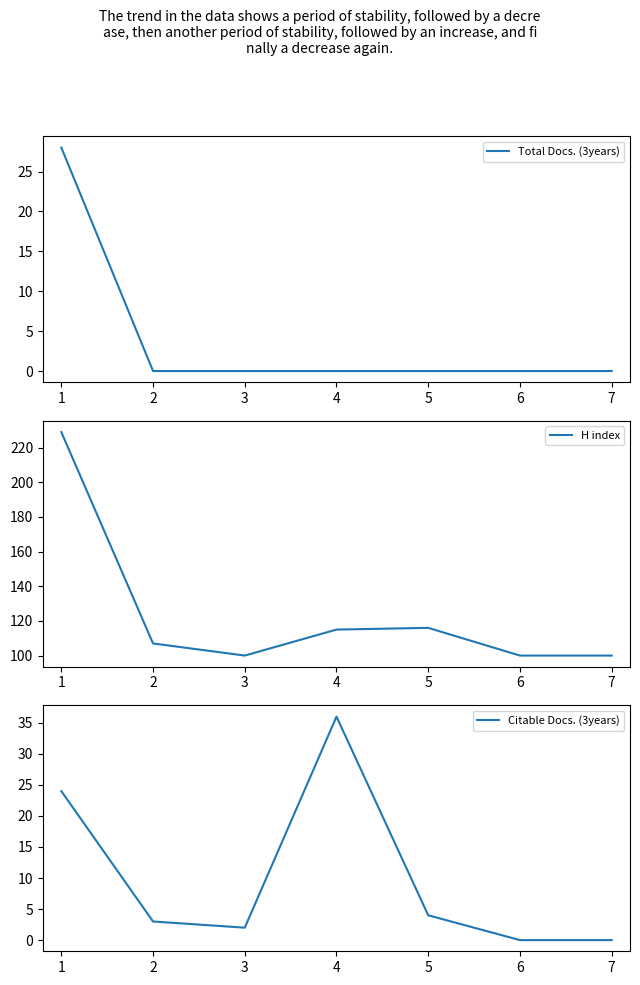

Reading right to left, what are all the values shown in this chart?

Total Docs. (3years): 7=0	6=0	5=0	4=0	3=0	2=0	1=28
H index: 7=100	6=100	5=116	4=115	3=100	2=107	1=229
Citable Docs. (3years): 7=0	6=0	5=4	4=36	3=2	2=3	1=24